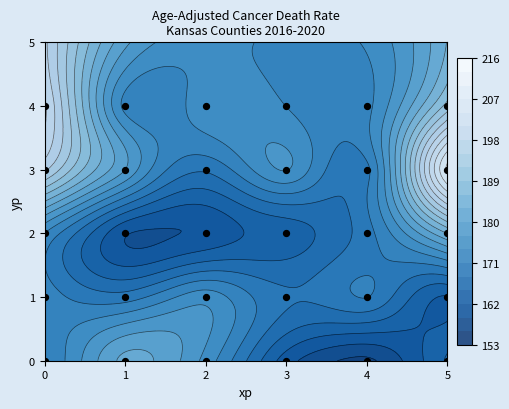

Reading right to left, transcribe all the data shown in this chart.

4	4	4	4	4	4	3	3	3	3	3	3	2	2	2	2	2	2	1	1	1	1	1	1	0	0	0	0	0	0